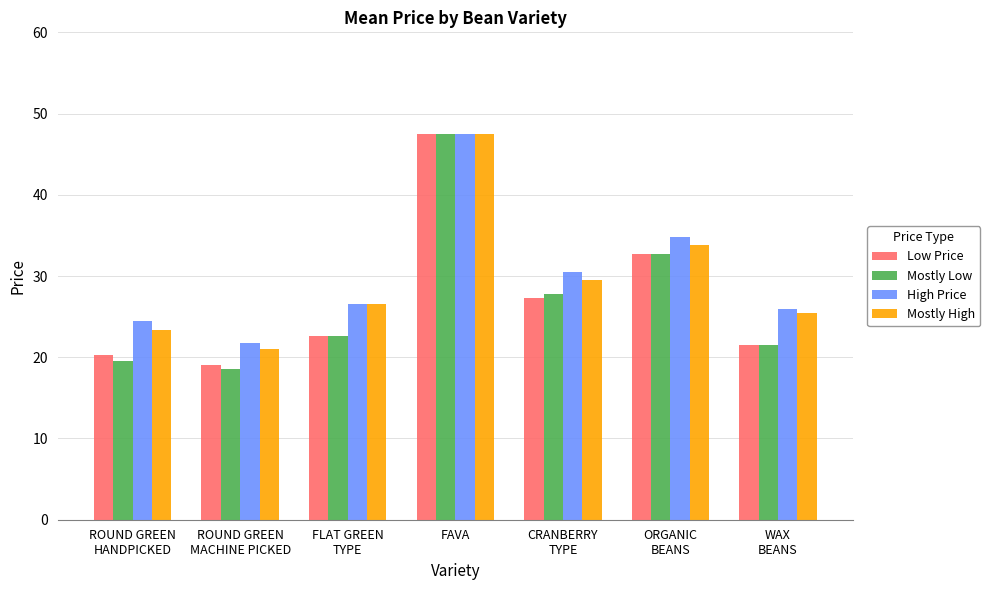

What is the sum of all Low Price values?

190.8